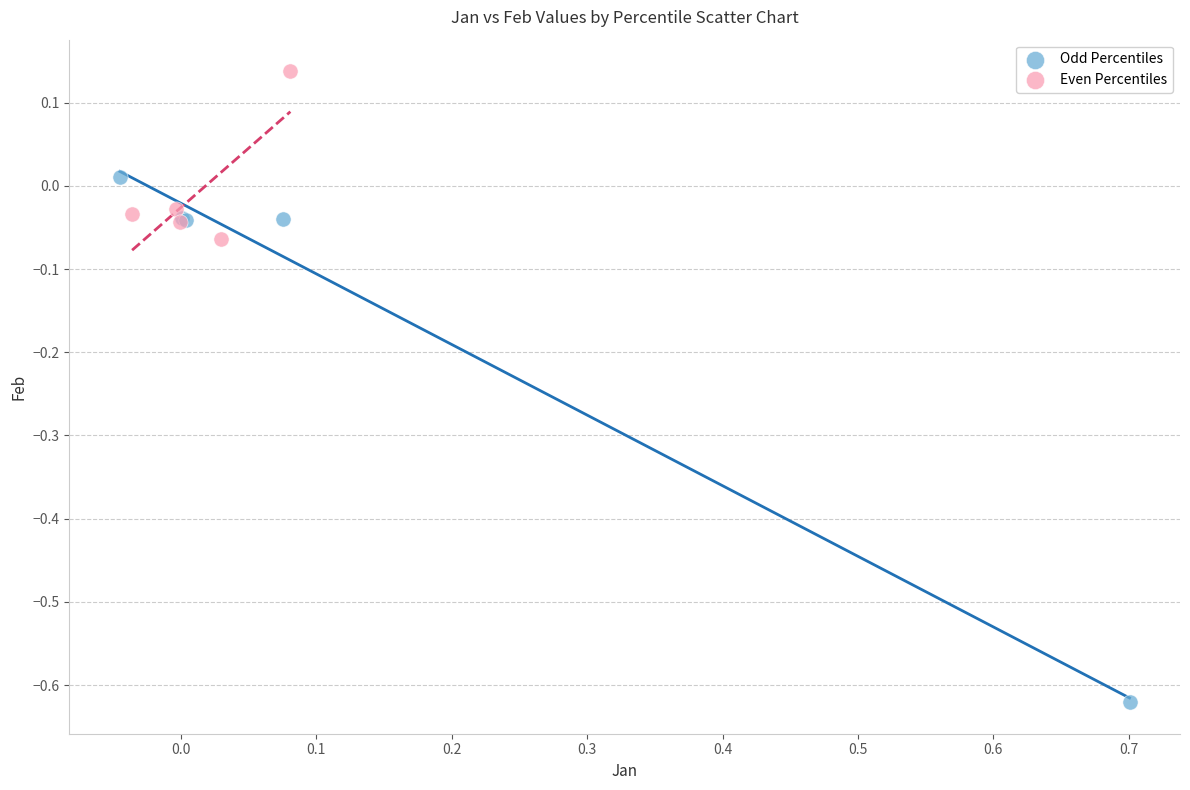

Which series contains the lowest Y value?

Odd Percentiles